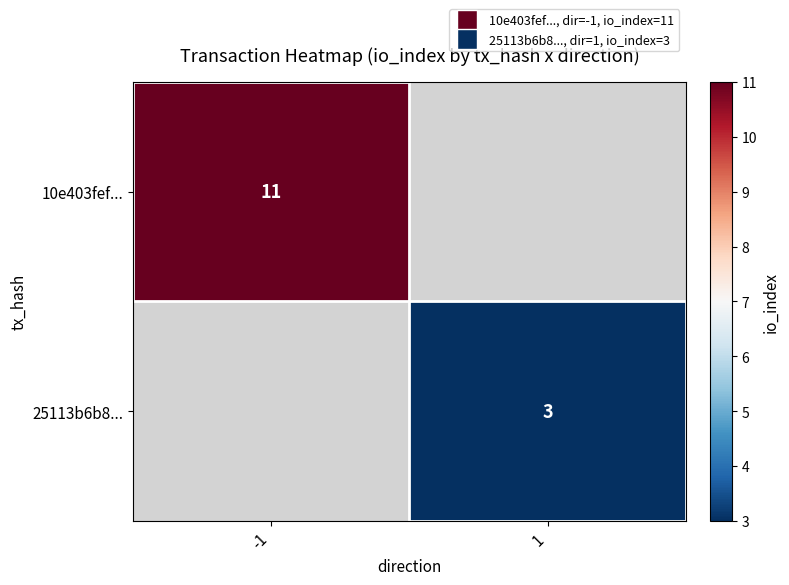

The value of 10e403fef... at -1 is 8. True or false?

False